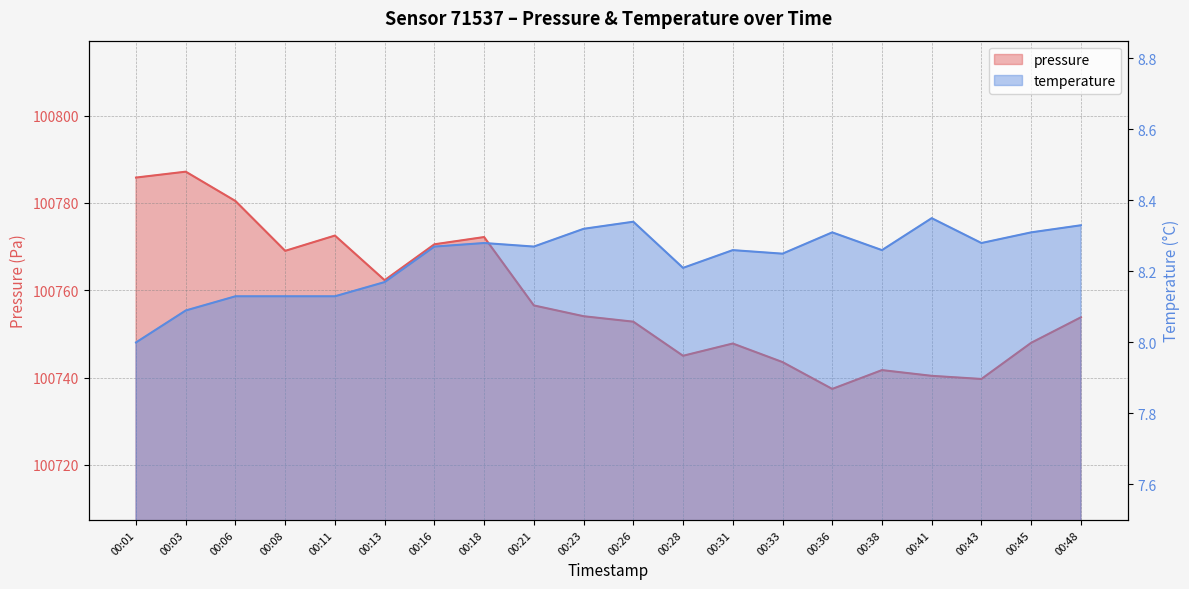

Reading left to right, what are all the values shown in this chart?

pressure: 00:01=100785.8	00:03=100787.2	00:06=100780.4	00:08=100769.0	00:11=100772.5	00:13=100762.3	00:16=100770.5	00:18=100772.2	00:21=100756.5	00:23=100754.1	00:26=100752.8	00:28=100745.0	00:31=100747.8	00:33=100743.6	00:36=100737.4	00:38=100741.7	00:41=100740.4	00:43=100739.7	00:45=100748.0	00:48=100753.8
temperature: 00:01=8.0	00:03=8.1	00:06=8.1	00:08=8.1	00:11=8.1	00:13=8.2	00:16=8.3	00:18=8.3	00:21=8.3	00:23=8.3	00:26=8.3	00:28=8.2	00:31=8.3	00:33=8.2	00:36=8.3	00:38=8.3	00:41=8.3	00:43=8.3	00:45=8.3	00:48=8.3